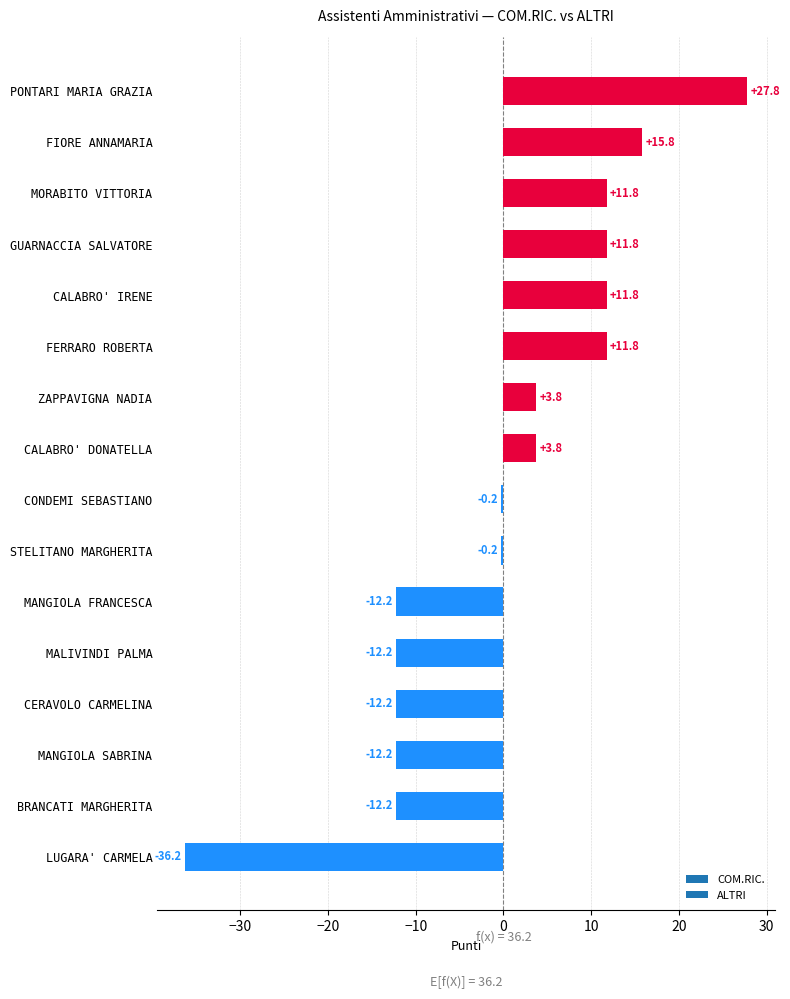

How many series are shown in this chart?

1